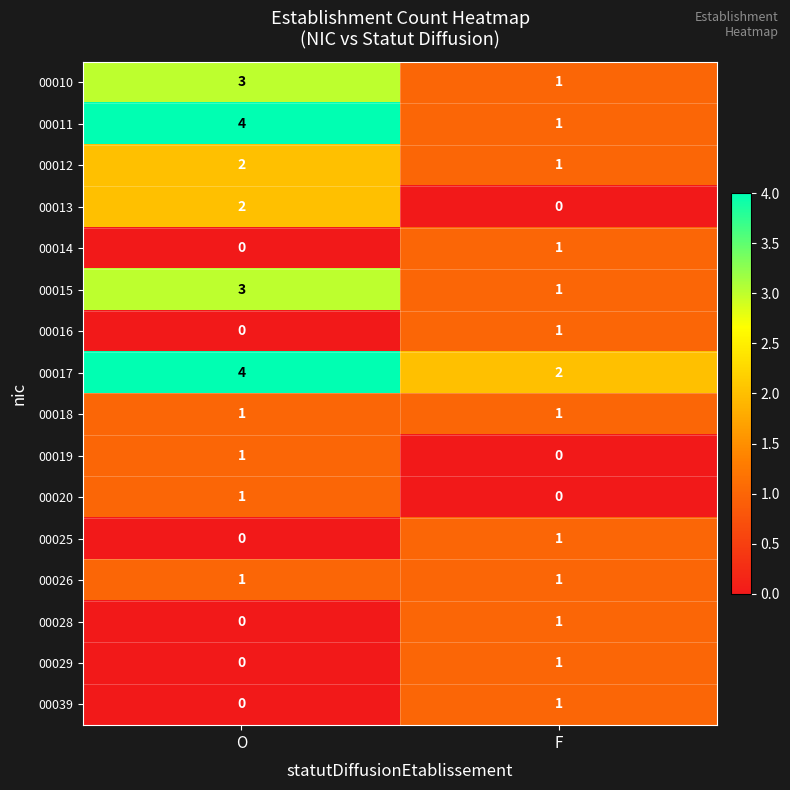

What is the sum of the 00015 values at F and O?

4